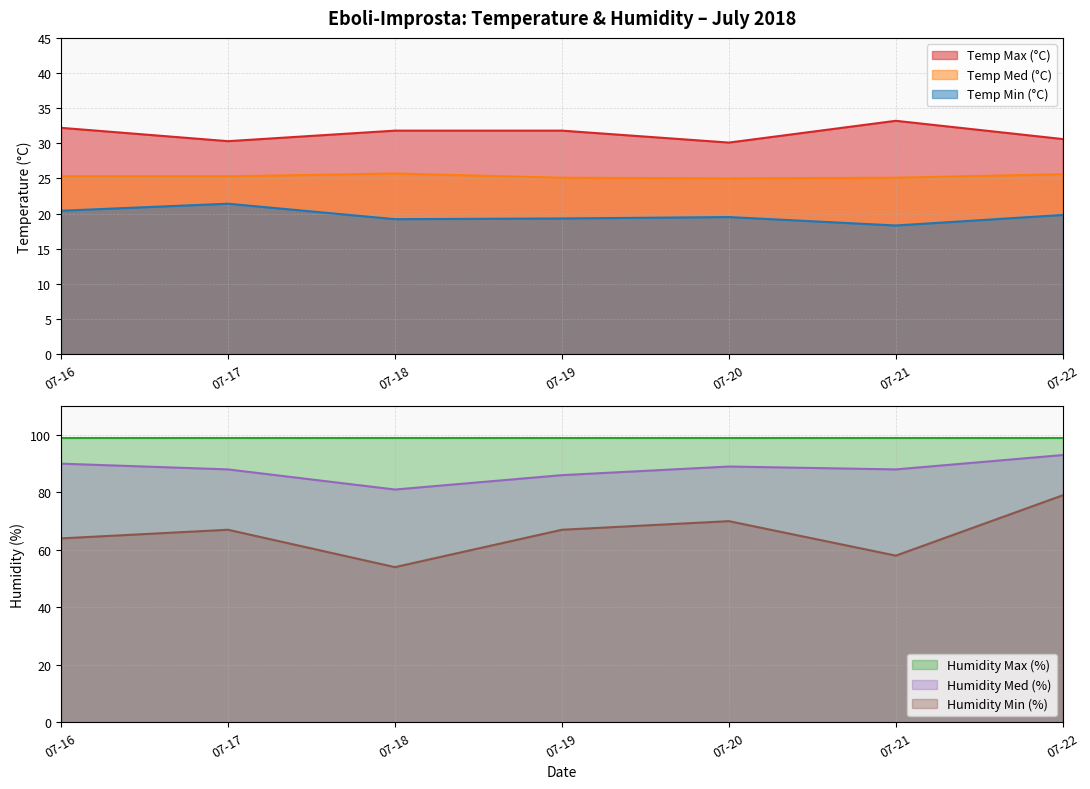

Is it true that Temp Med (°C) equals 33.5 at 07-22?

False